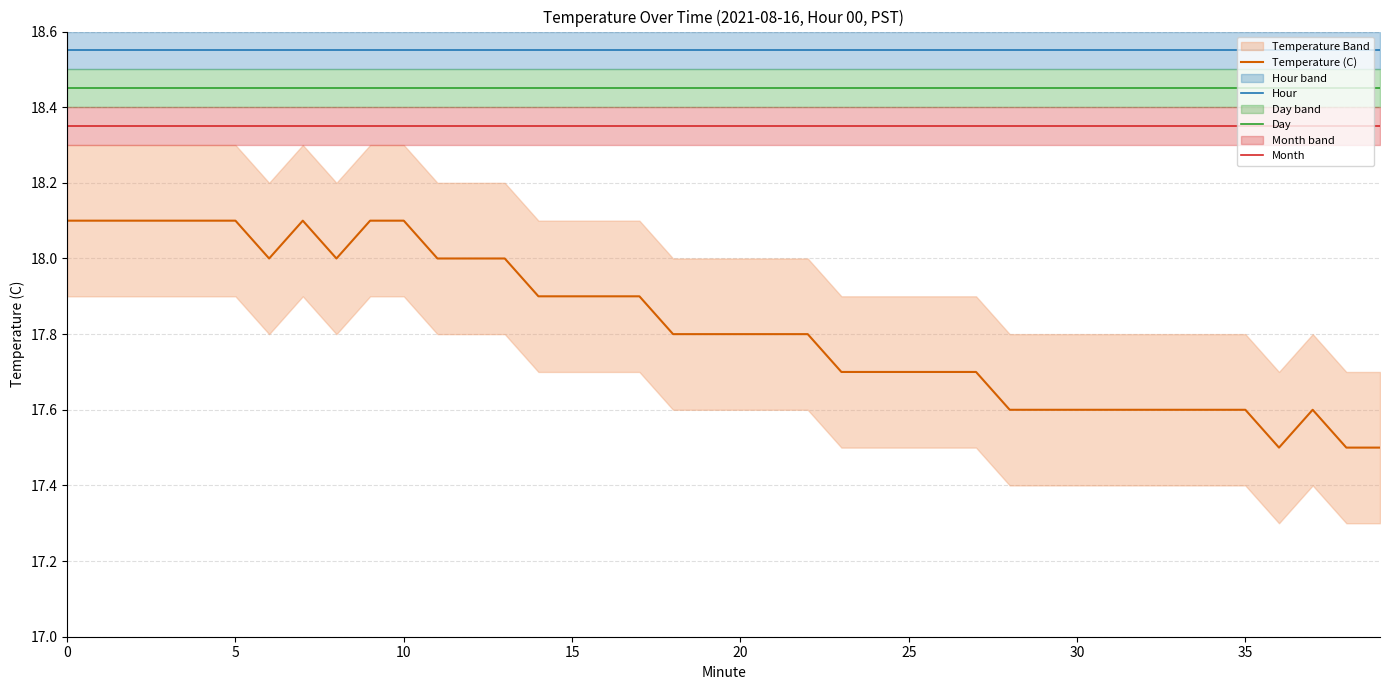

True or false: Hour and Temperature (C) cross at least once.

False